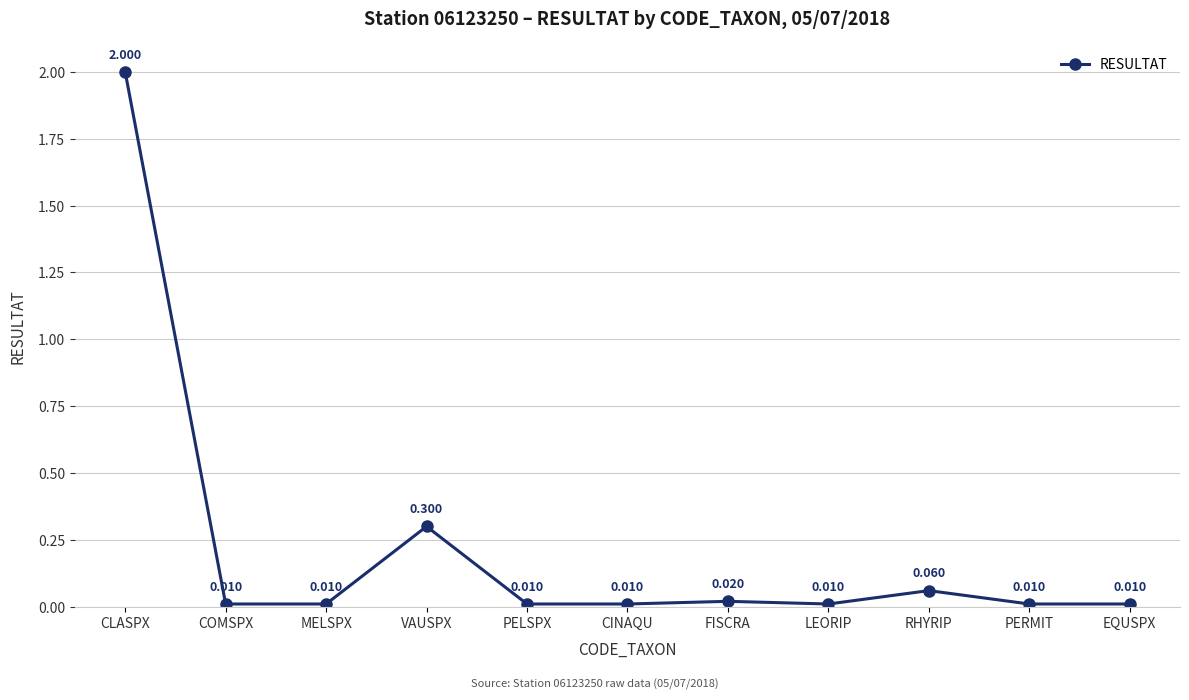

At which label is the value closest to 1?

VAUSPX